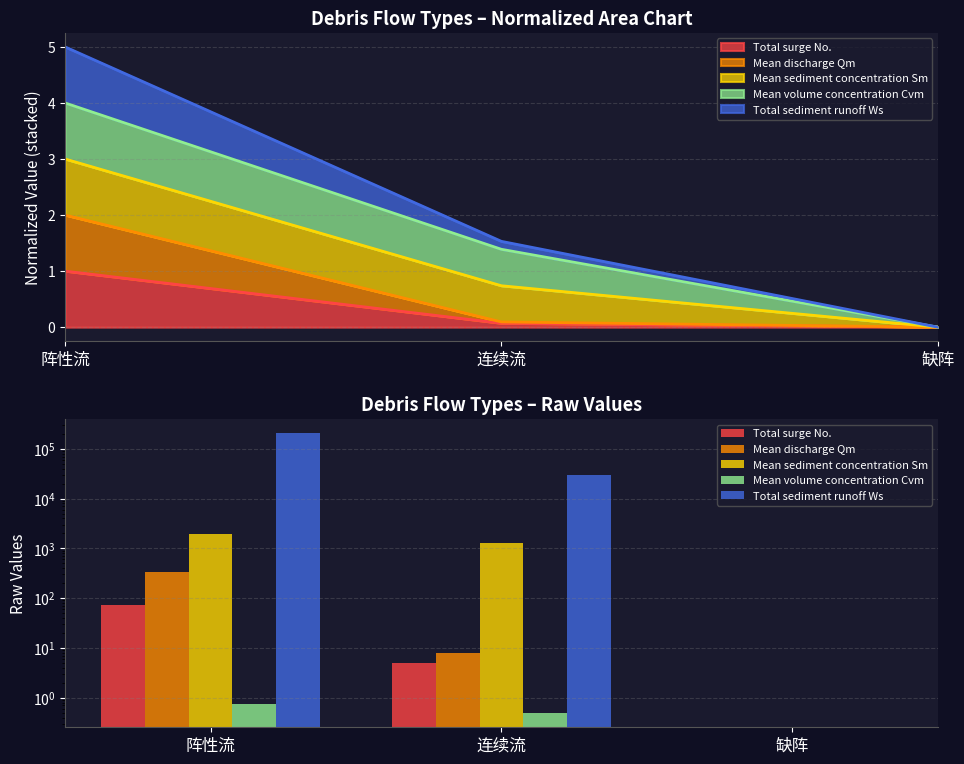

What is the label of the 2nd bar from the left?

连续流